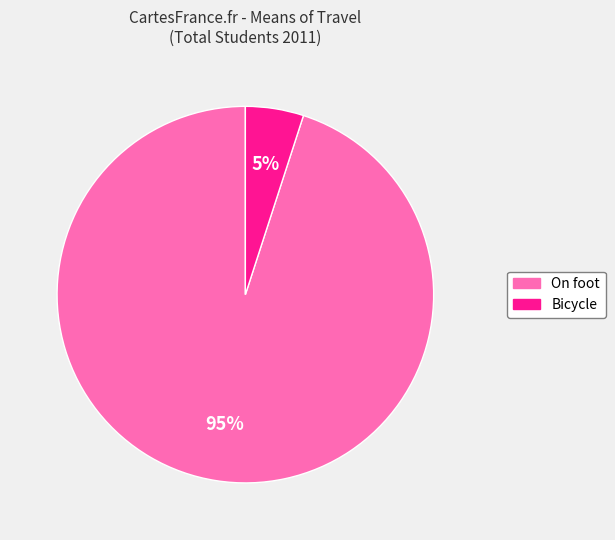

To the nearest percent, what is the average slice percentage?

50%